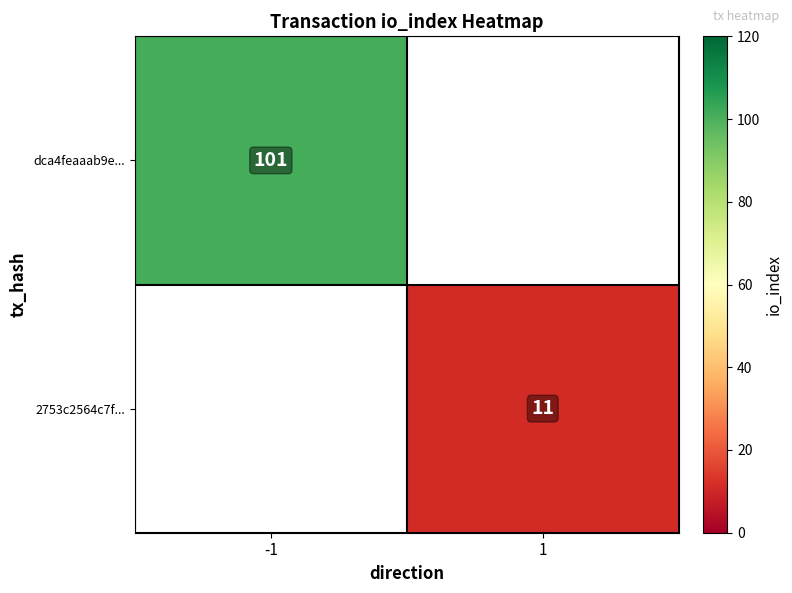

Is it true that dca4feaaab9e... equals 53 at -1?

False